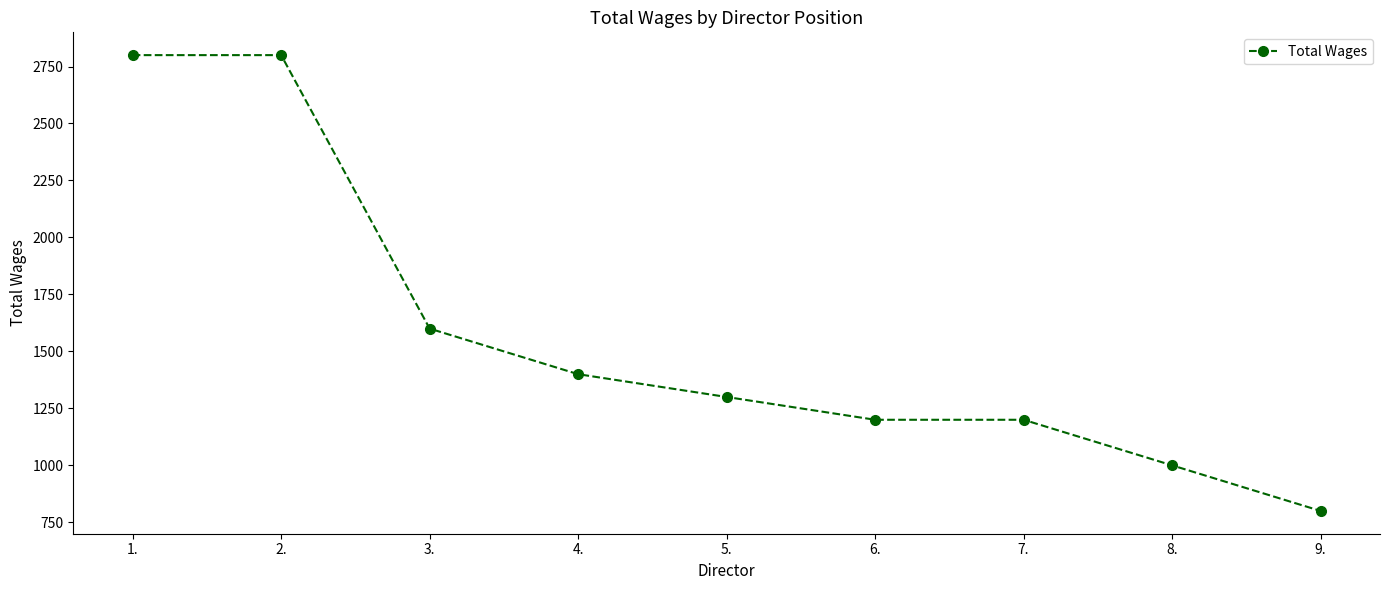

What value does the data have at 4., to the nearest 100?

1400